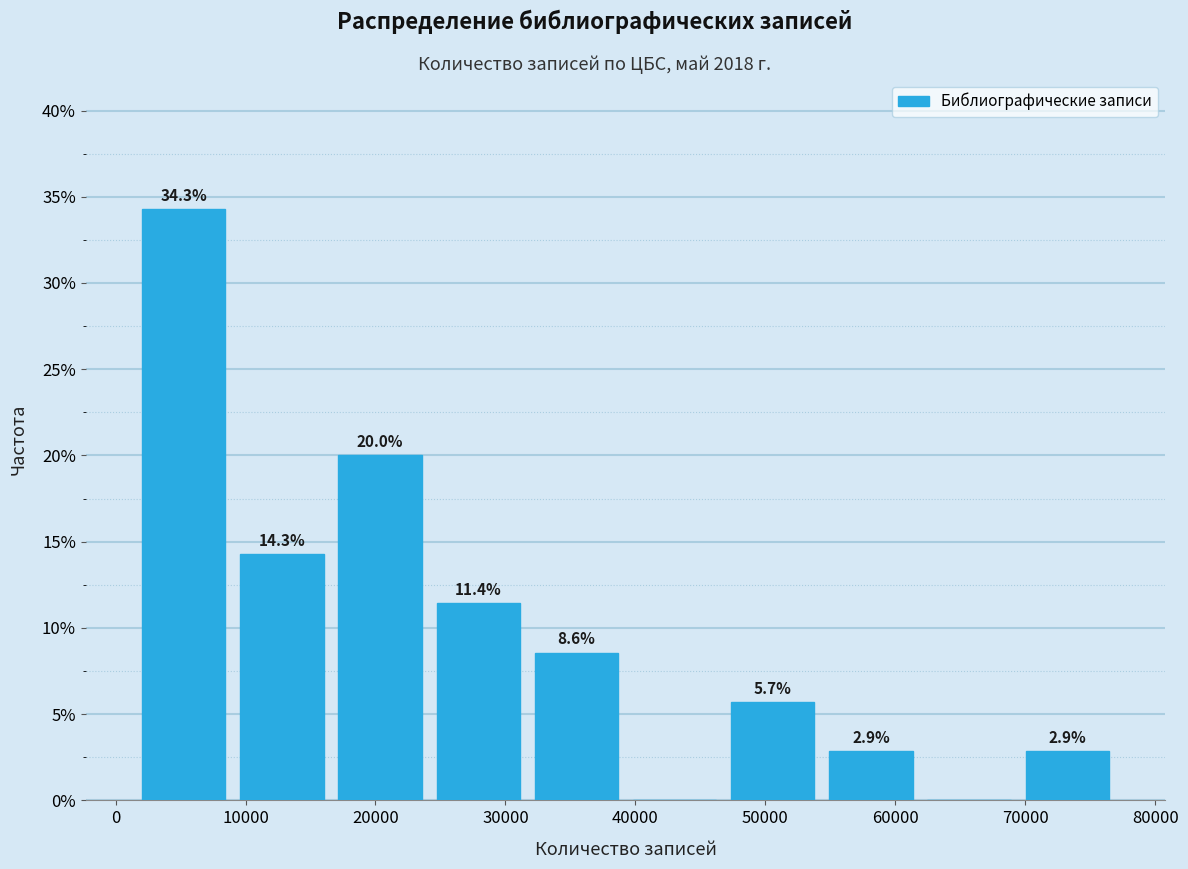

Which range on the x-axis has the tallest bar?

1000 to 9000